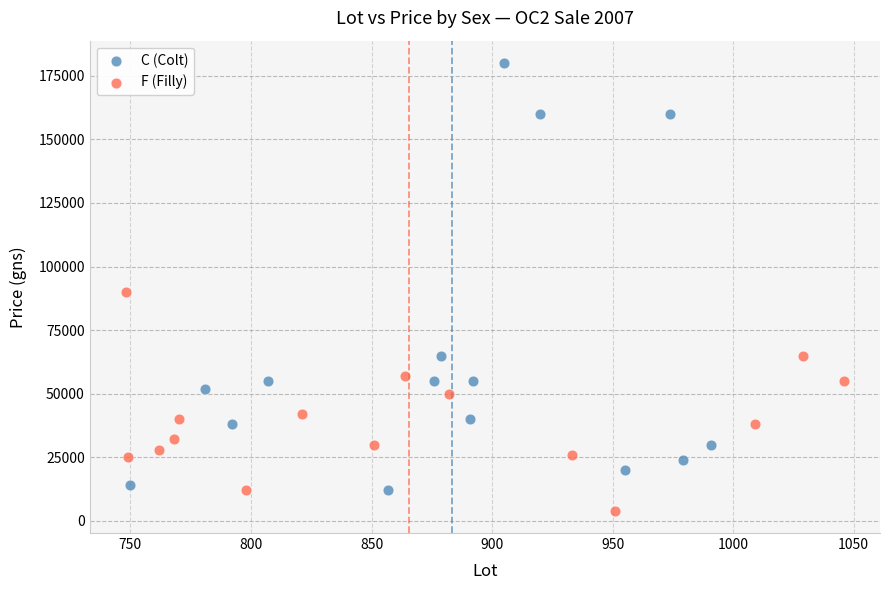

Which series contains the highest Y value?

C (Colt)